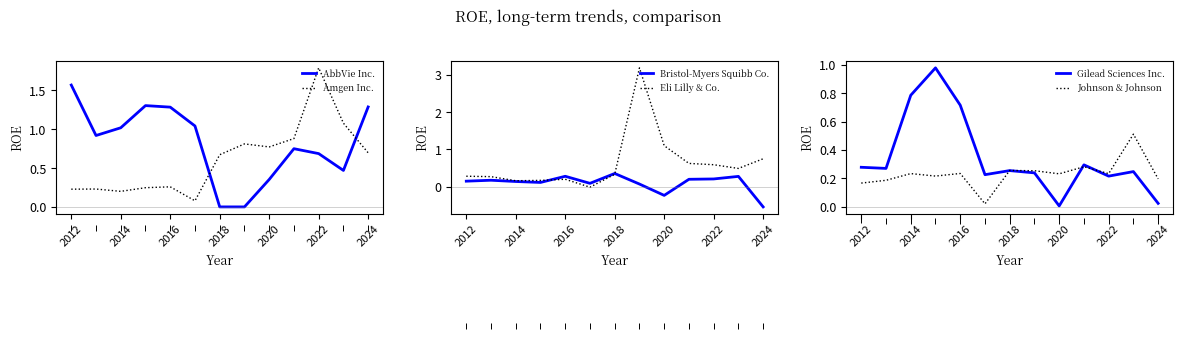

How many times do AbbVie Inc. and Amgen Inc. cross each other?

2